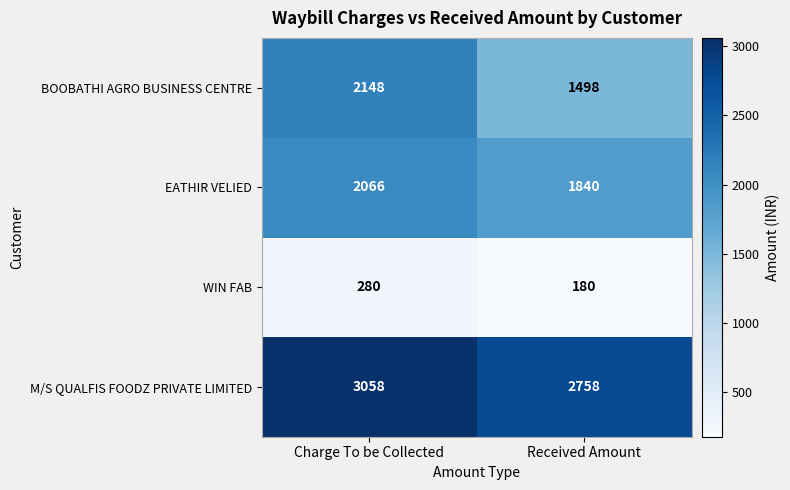

What is the average value of the M/S QUALFIS FOODZ PRIVATE LIMITED series?

2908